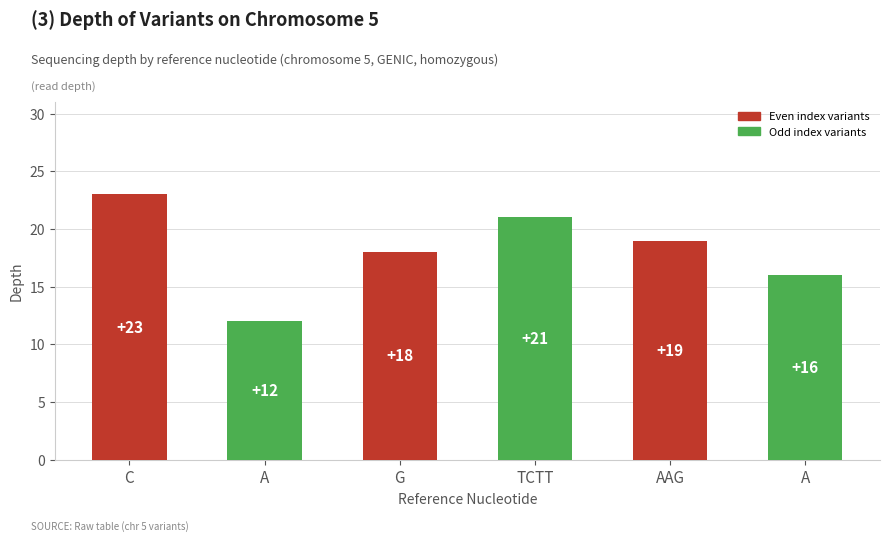

Read the value at C.

23